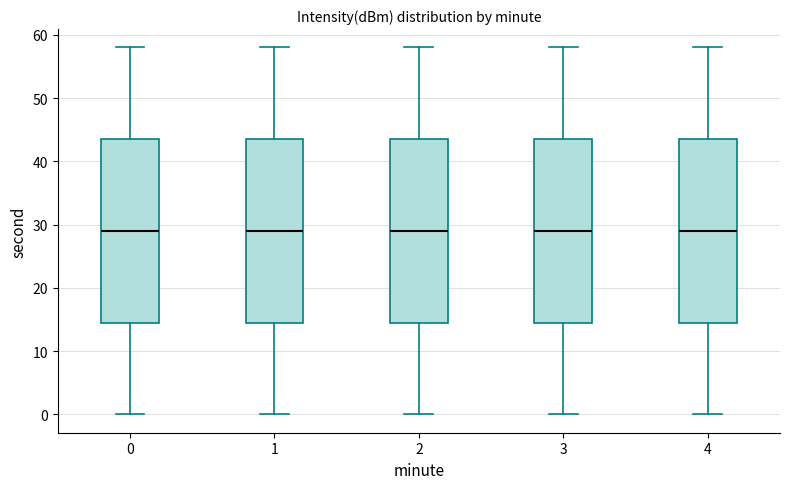

Reading left to right, transcribe this box plot: for each box, give where its median line is, the range the box spans, and where its two whiskers end, as read against the y-axis. The values are not printed on the chart, so give them approximately, as read against the axis.

0: median 29, box 15 to 44, whiskers 0 to 58
1: median 29, box 15 to 44, whiskers 0 to 58
2: median 29, box 15 to 44, whiskers 0 to 58
3: median 29, box 15 to 44, whiskers 0 to 58
4: median 29, box 15 to 44, whiskers 0 to 58